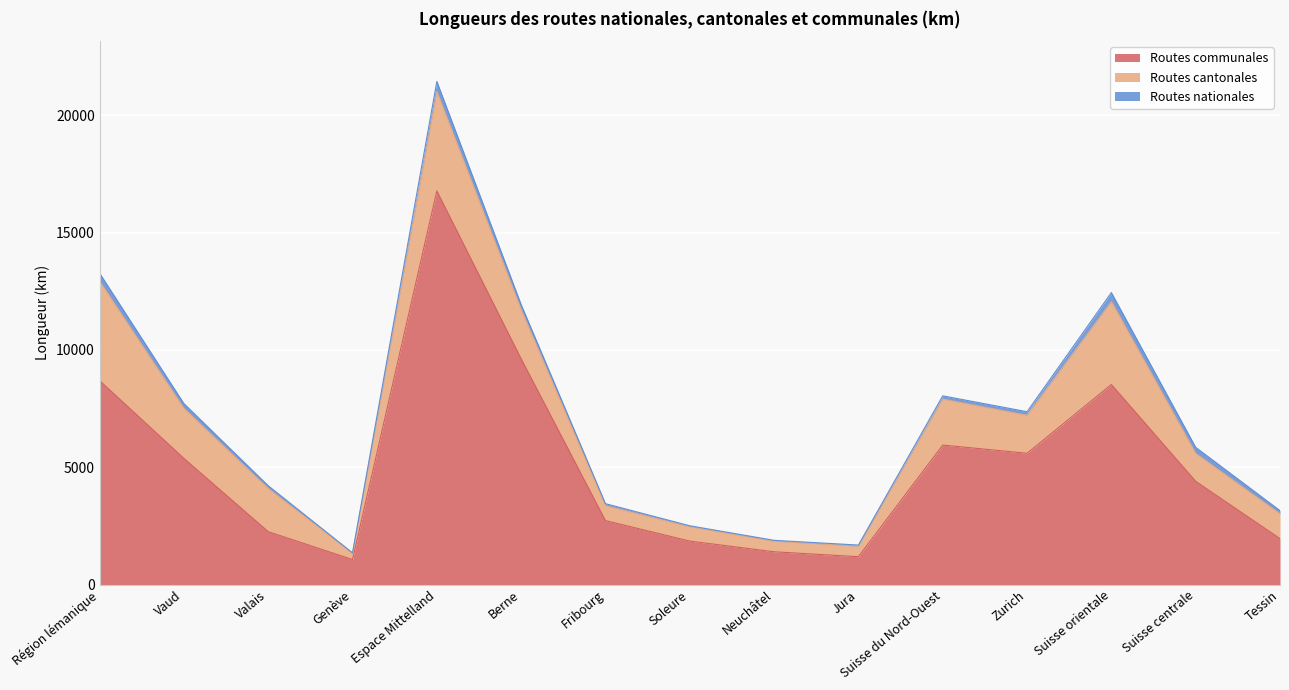

True or false: Routes nationales has a value of 139.0 at Suisse du Nord-Ouest.

True